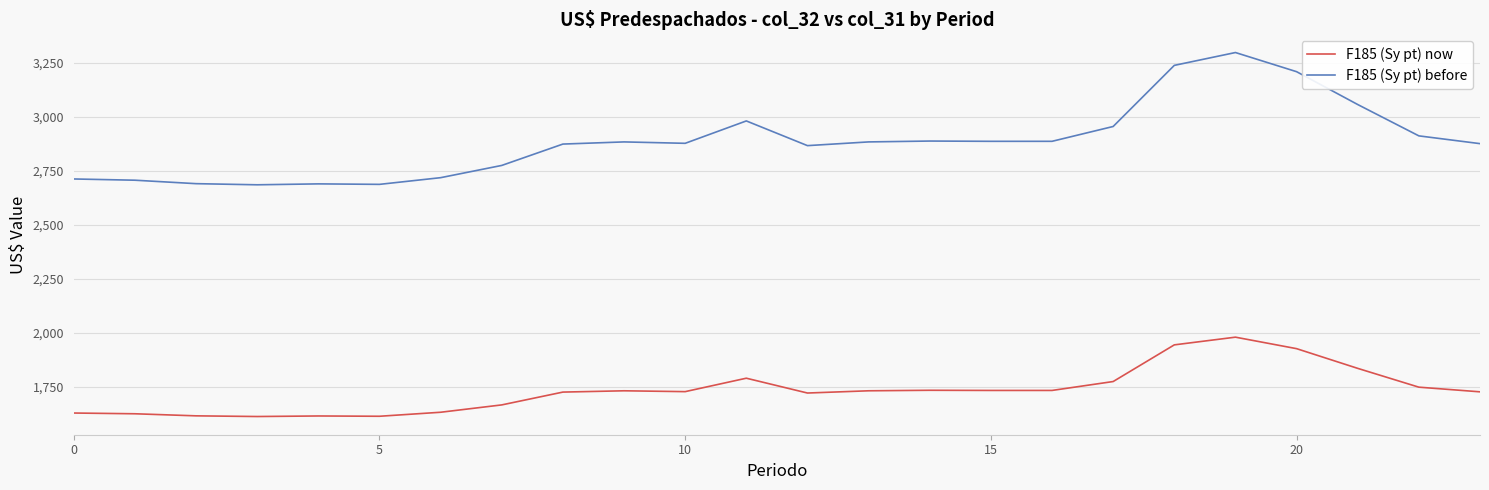

What is the difference between the maximum and minimum values in the F185 (Sy pt) now series?

367.8